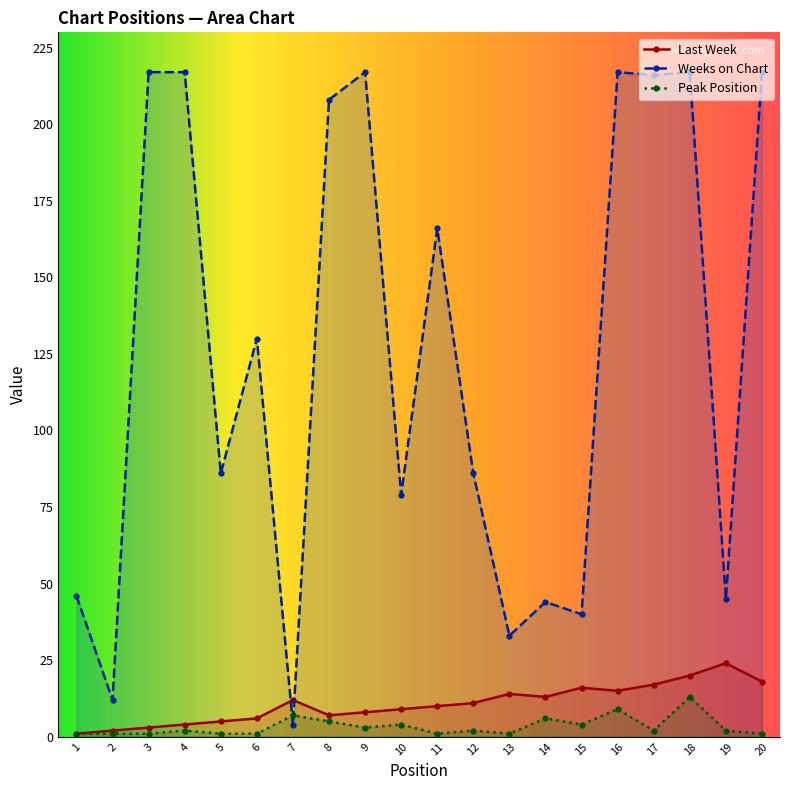

True or false: Last Week has a value of 24 at 19.

True